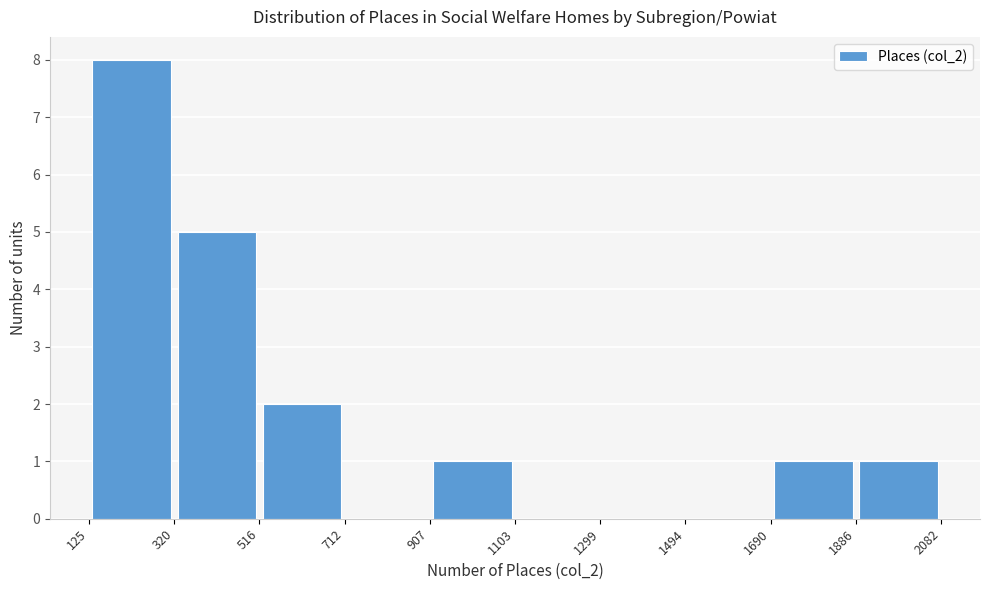

Reading left to right, transcribe this chart: for each bar, give the range it covers on the x-axis and its height. The values are not printed on the chart, so give them approximately, as read against the axis.

125 to 320: 8
320 to 516: 5
516 to 712: 2
712 to 907: 0
907 to 1103: 1
1103 to 1299: 0
1299 to 1494: 0
1494 to 1690: 0
1690 to 1886: 1
1886 to 2082: 1